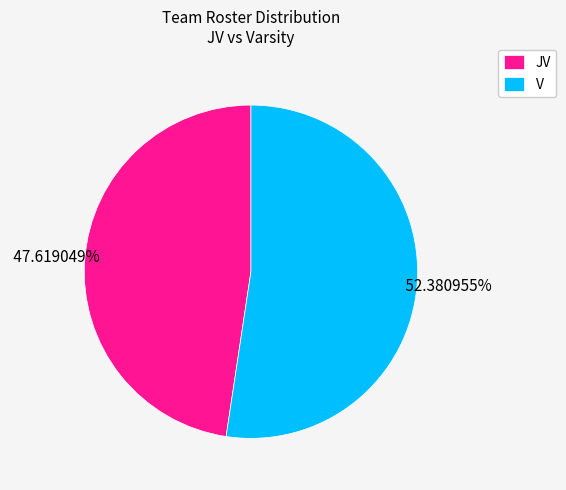

The JV slice represents 48% of the pie. True or false?

True